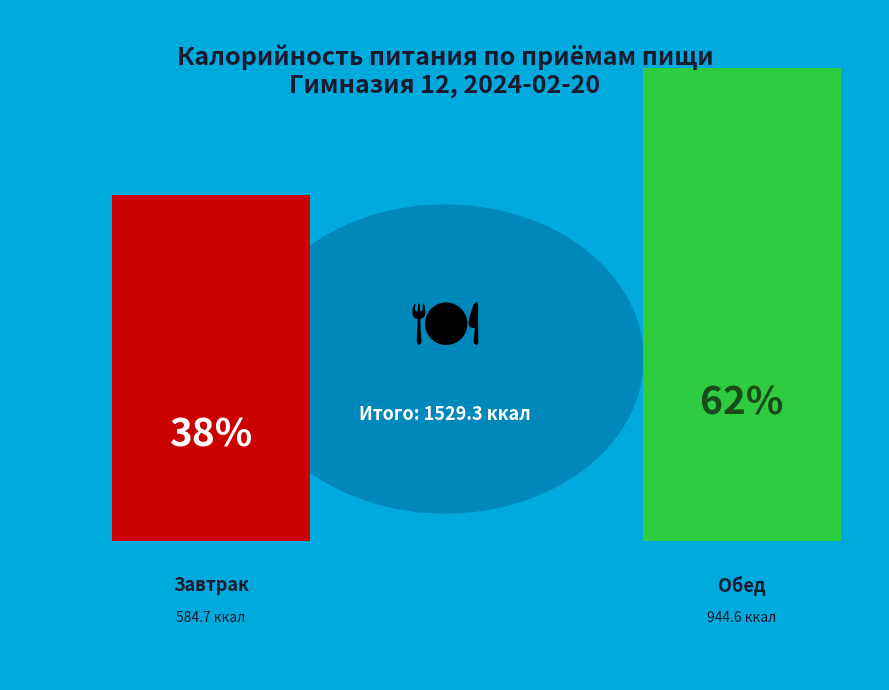

What is the majority slice?

Обед